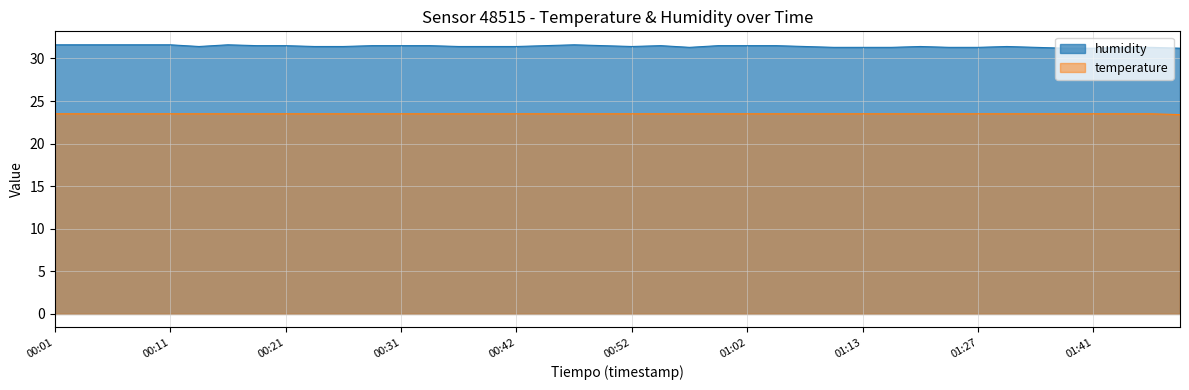

True or false: temperature has a value of 7.7 at 01:13.

False